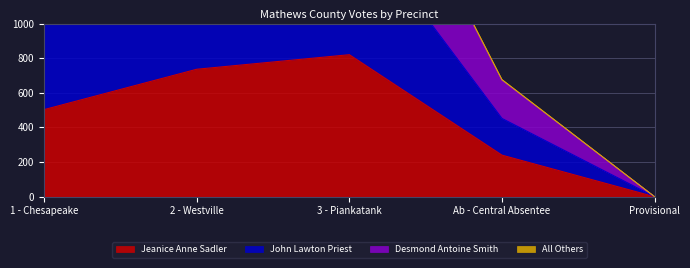

List the series in order of their peak value, highest first.

All Others, Desmond Antoine Smith, John Lawton Priest, Jeanice Anne Sadler